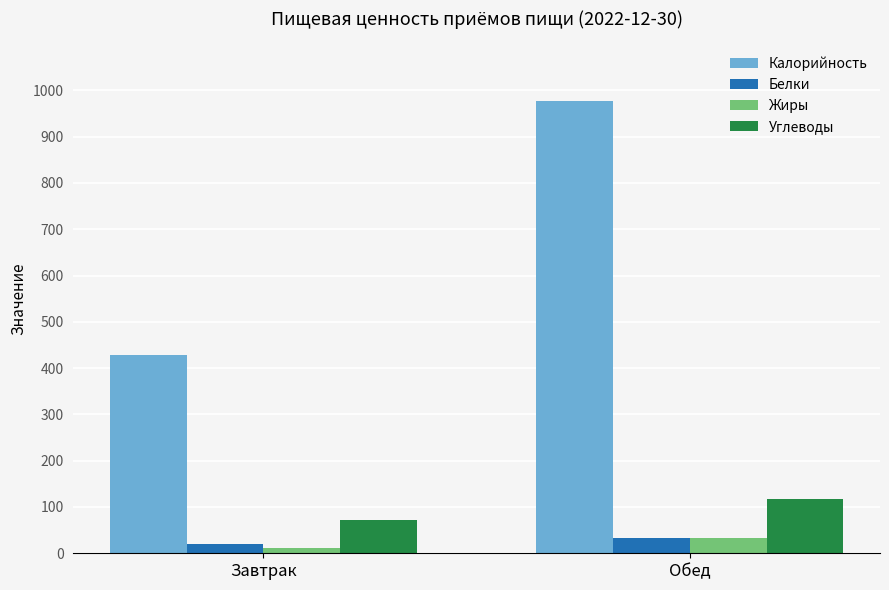

How many groups of bars are there?

2